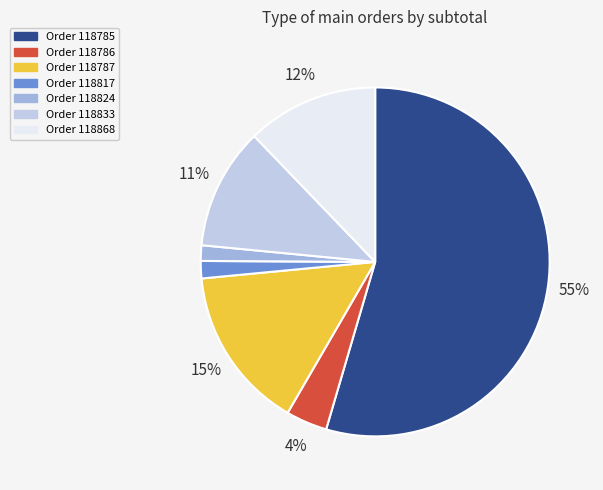

To the nearest percent, what is the average slice percentage?

14%